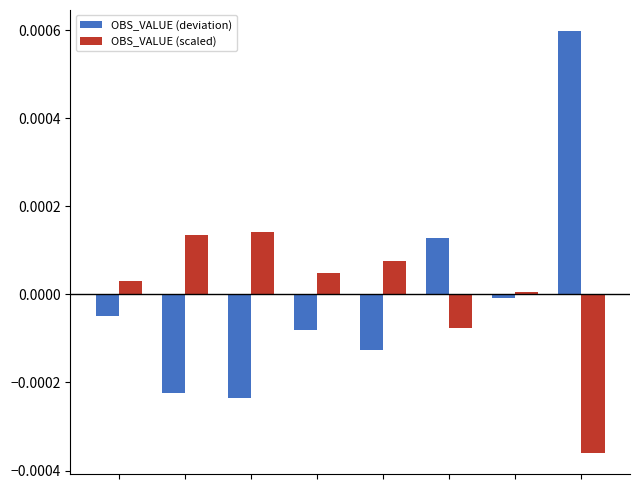

What are all the series names shown in the legend?

OBS_VALUE (deviation), OBS_VALUE (scaled)